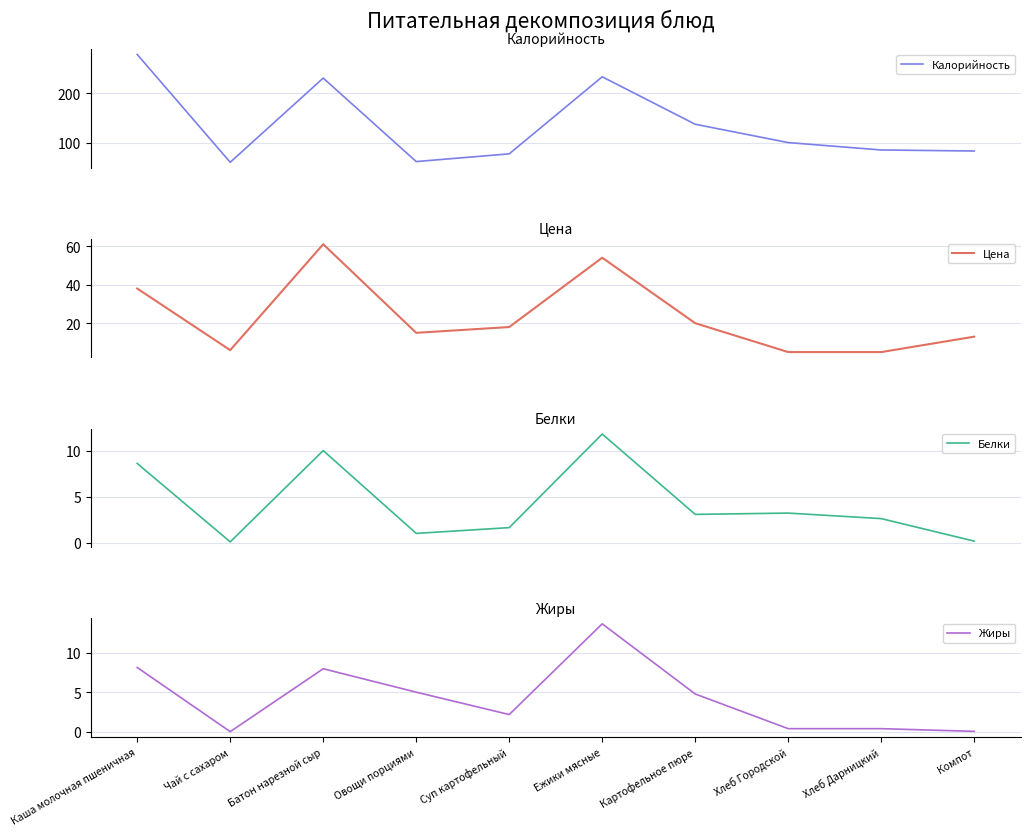

At which label is Калорийность closest to 169?

Картофельное пюре